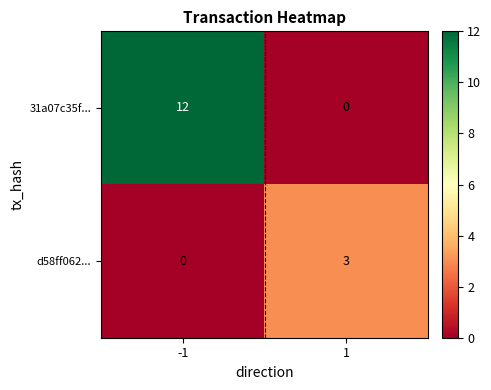

What is the maximum value for d58ff062...?

3